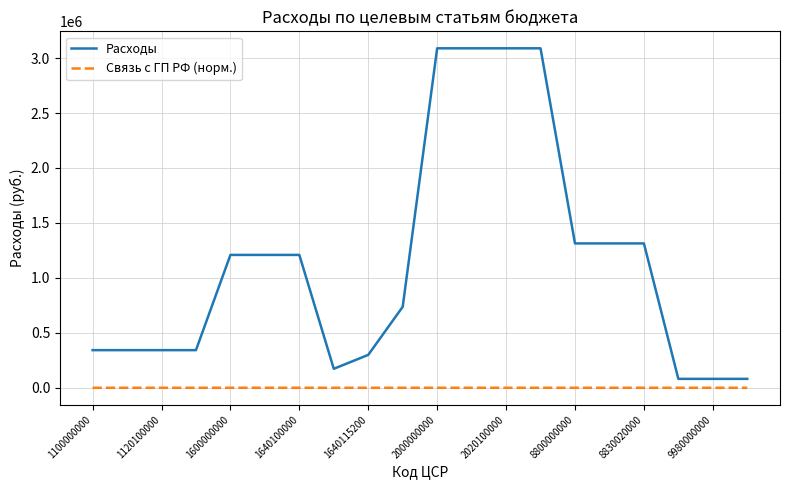

What is the minimum value shown in the chart?

2.6